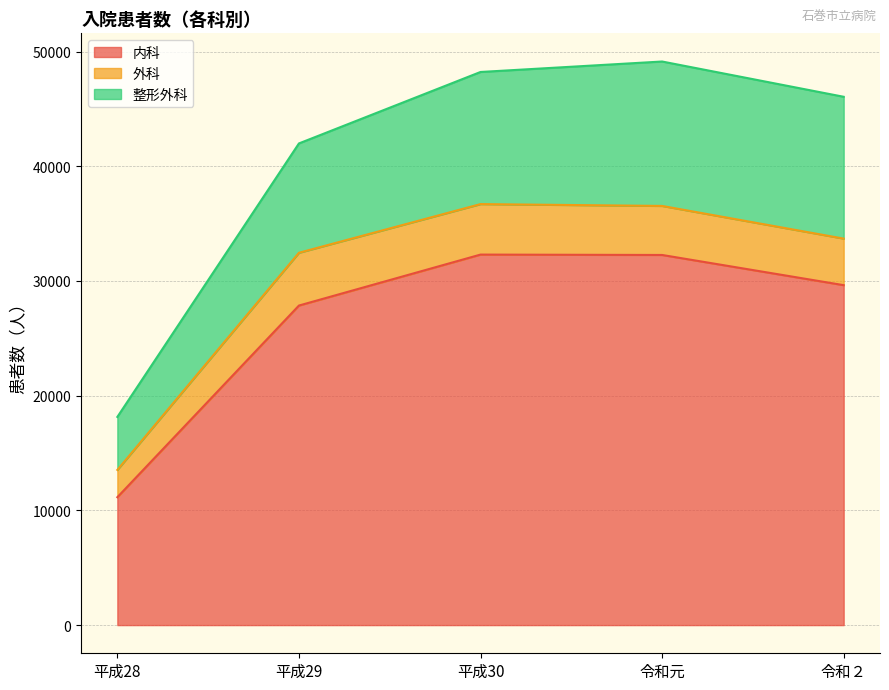

True or false: 整形外科 has a value of 3163 at 令和２.

False